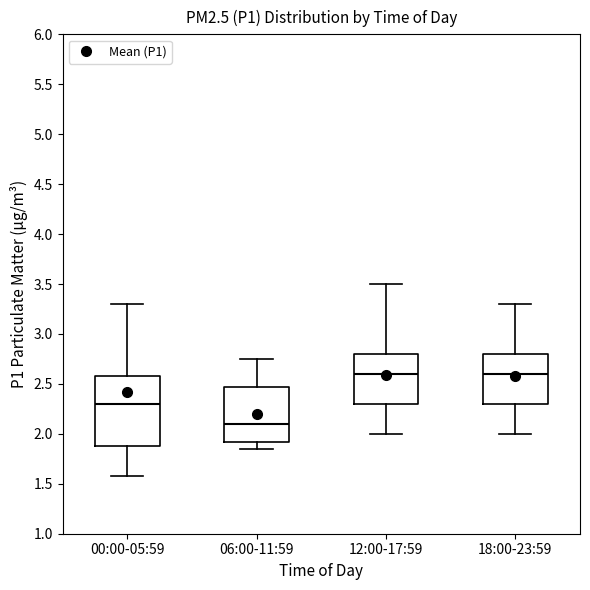

Where does the median line of the box for 12:00-17:59 sit on the y-axis? The values are not printed on the chart, so give them approximately, as read against the axis.

2.60